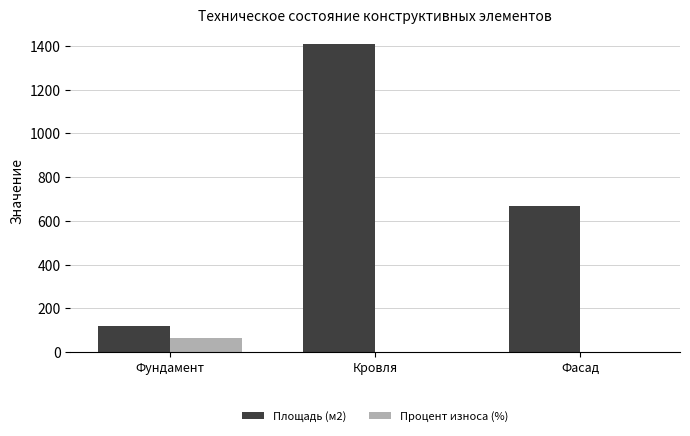

Reading left to right, extract all data points from this chart.

Площадь (м2): 119.9	1408.1	669.3
Процент износа (%): 63.0	0.7	0.7